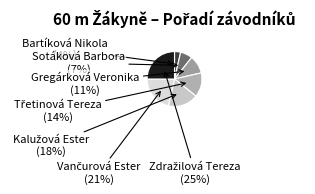

Does Bartíková Nikola account for over 50% of the chart?

No